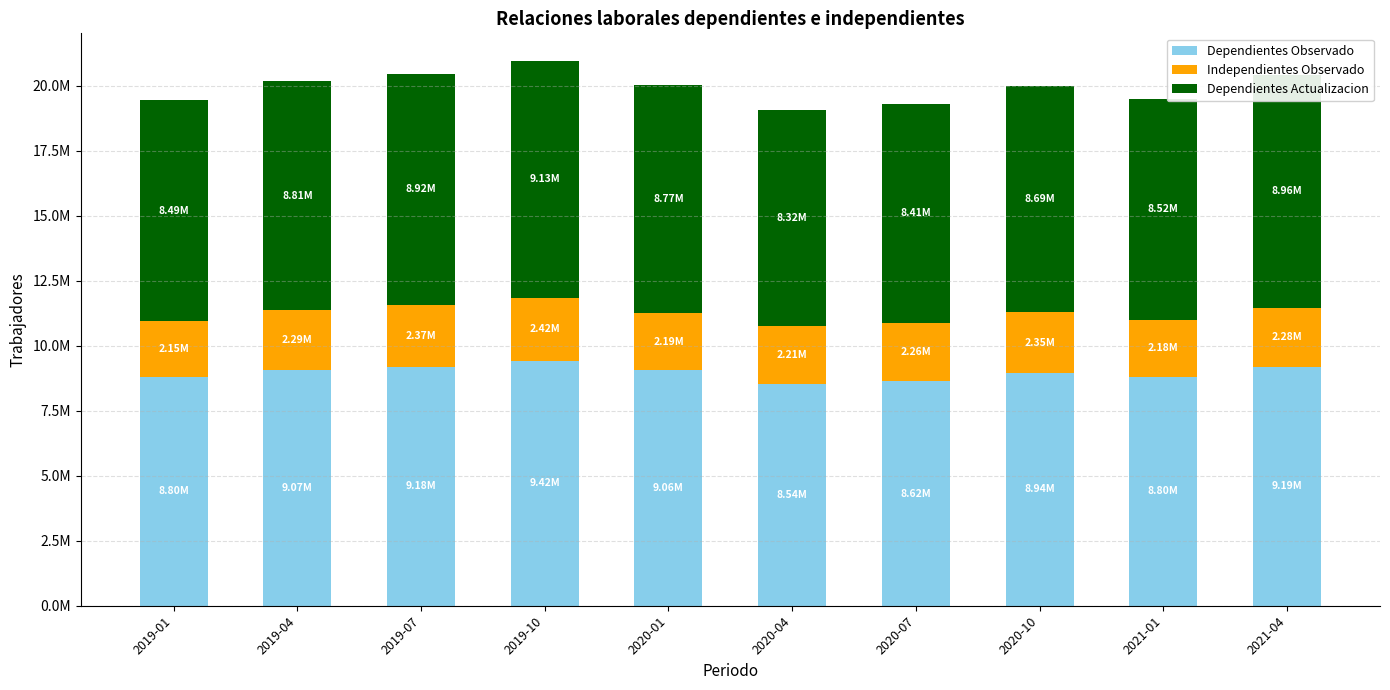

Does the chart contain any negative values?

No